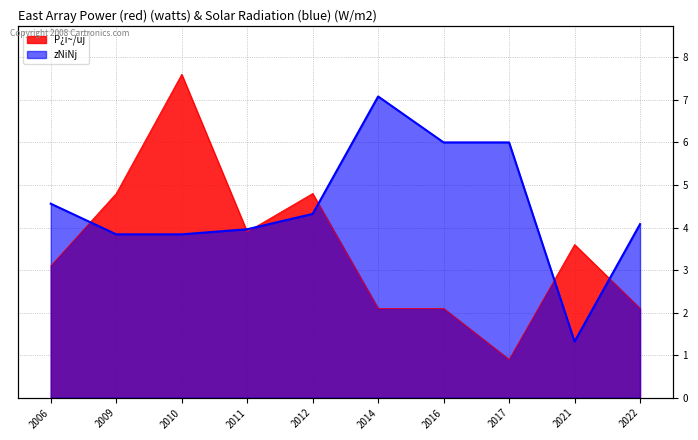

The P¿i~/uj series shows 1.6 at 2011. True or false?

False